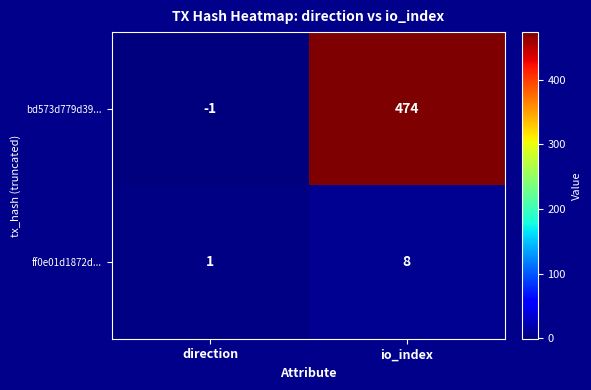

At which label is bd573d779d39... closest to 236?

direction